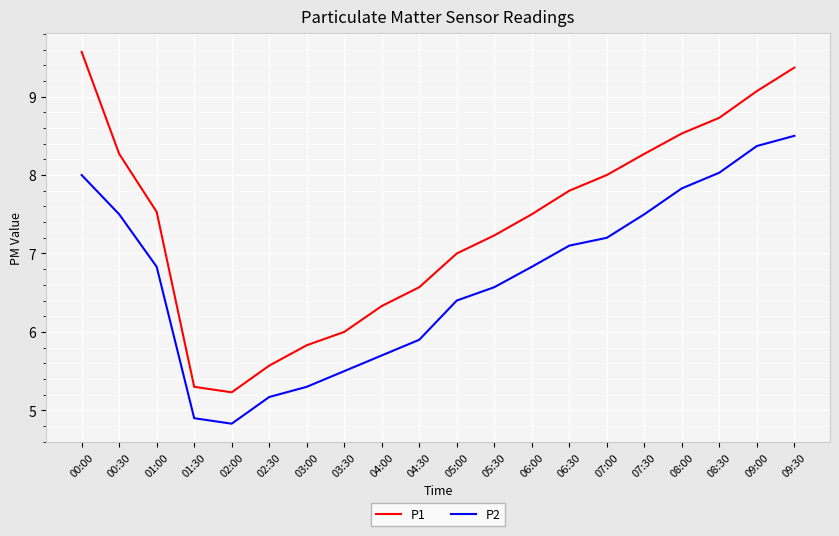

Where is P2 nearest to the value 6?

04:30